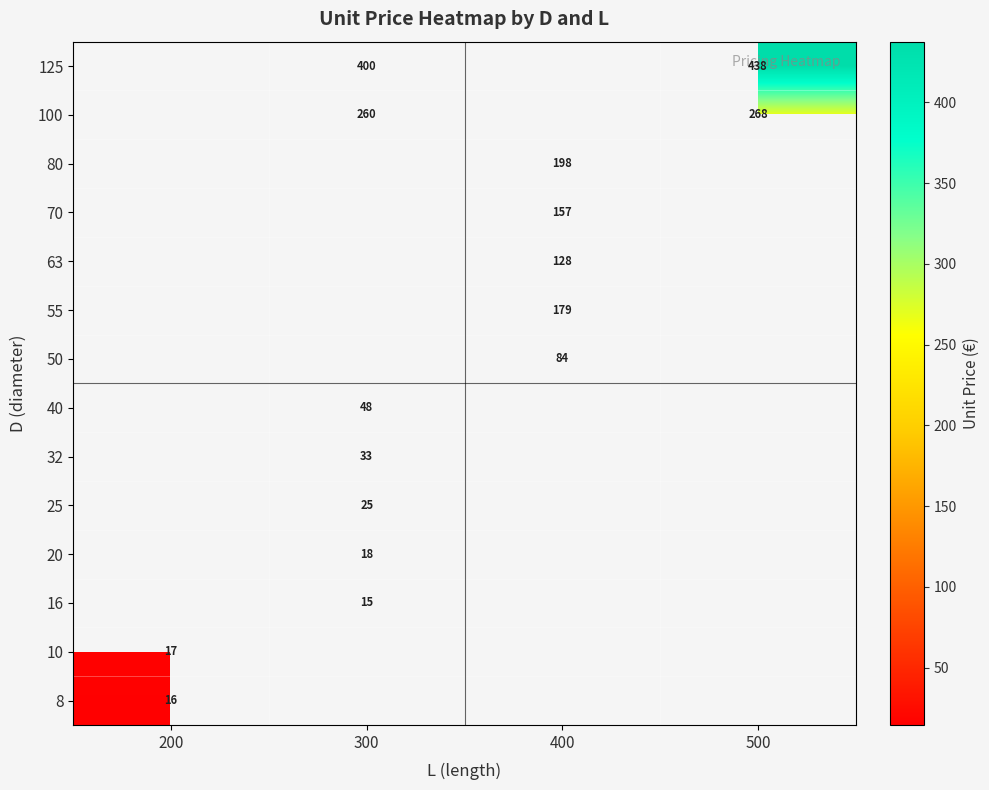

How many values in 25 are above zero?

1